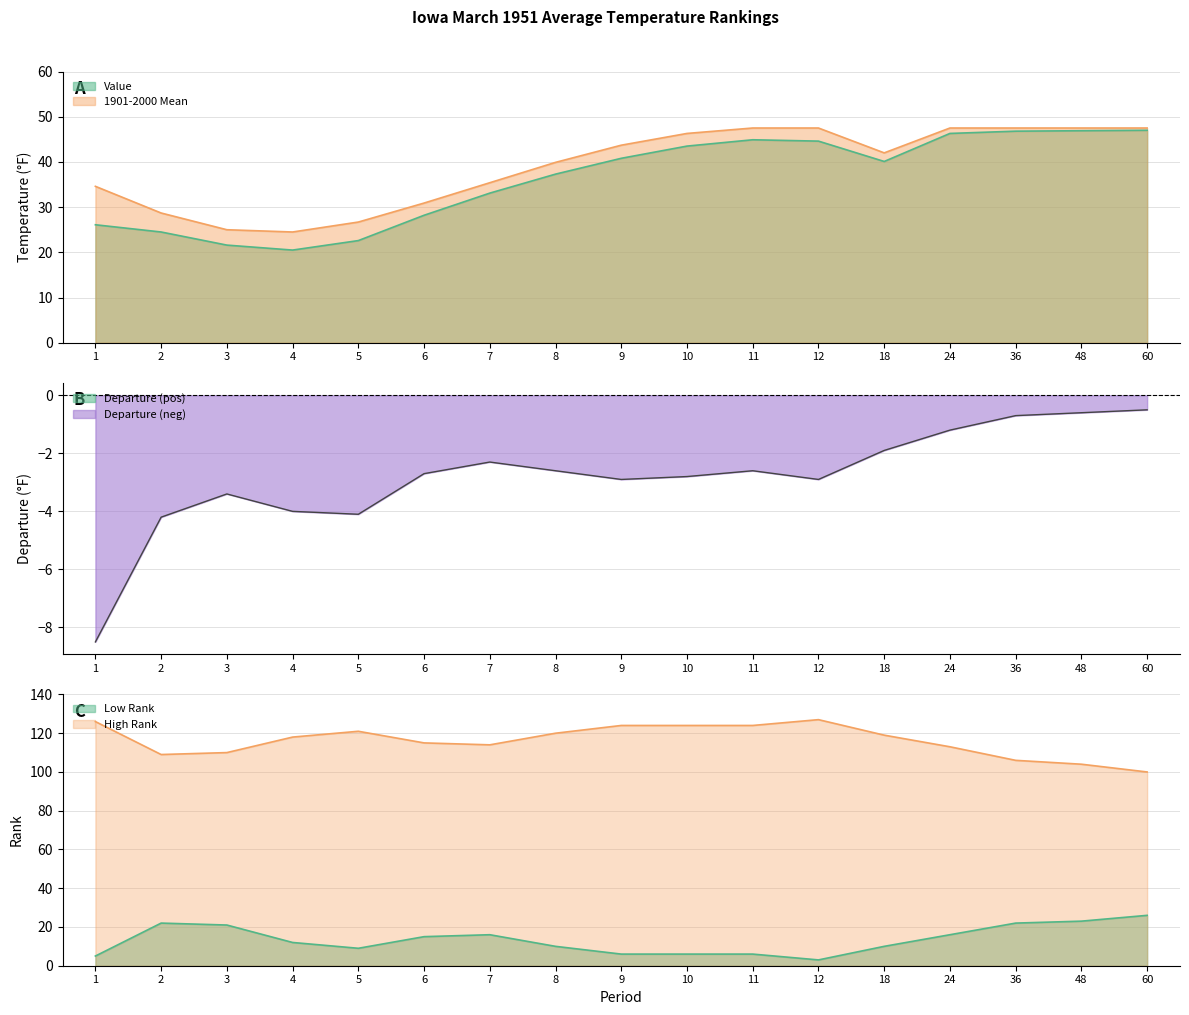

What is the difference between the highest and lowest values at 7?

116.3